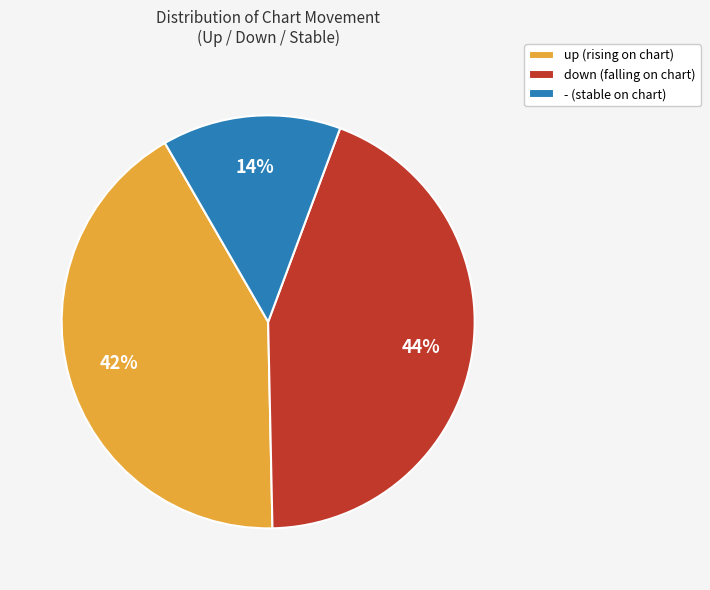

Does any single category account for the majority?

No